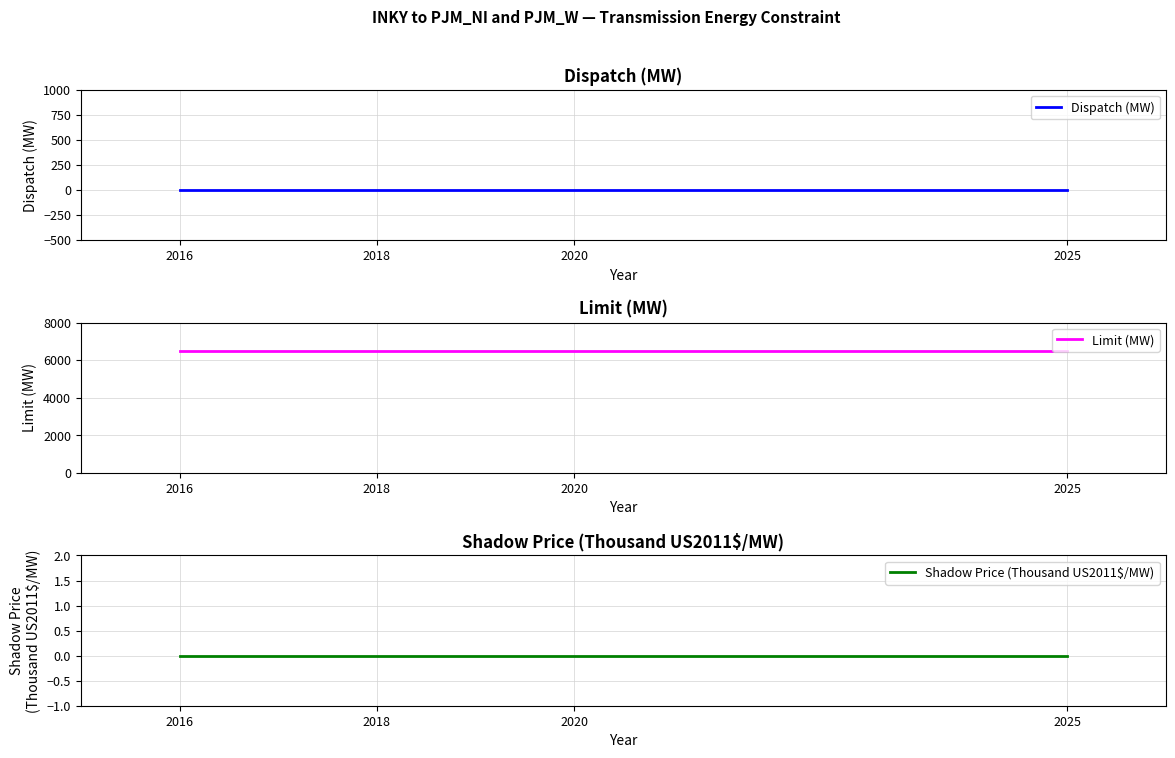

Does the chart have visible grid lines?

Yes